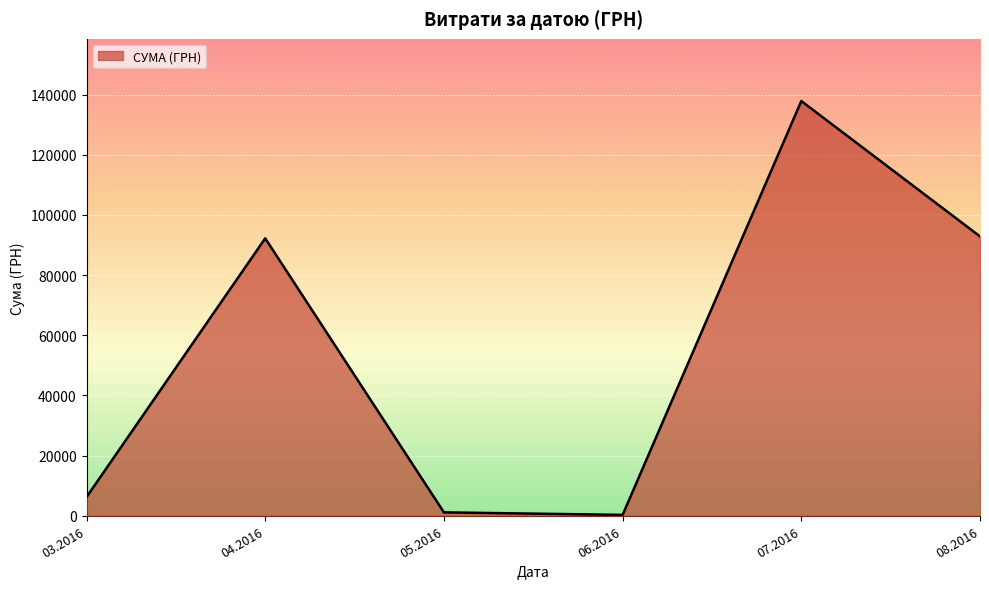

Is it true that the value at 08.2016 is 92856.7?

True